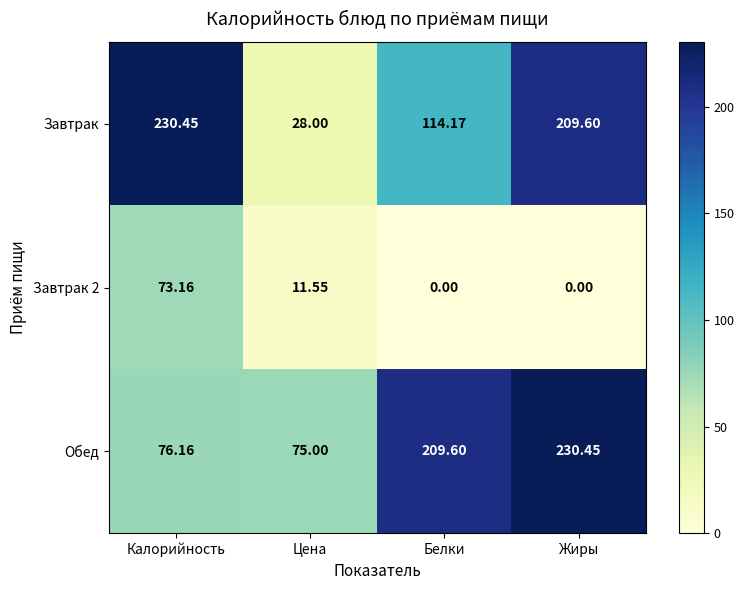

Is the value of Завтрак at Жиры greater than the value of Обед at Цена?

Yes